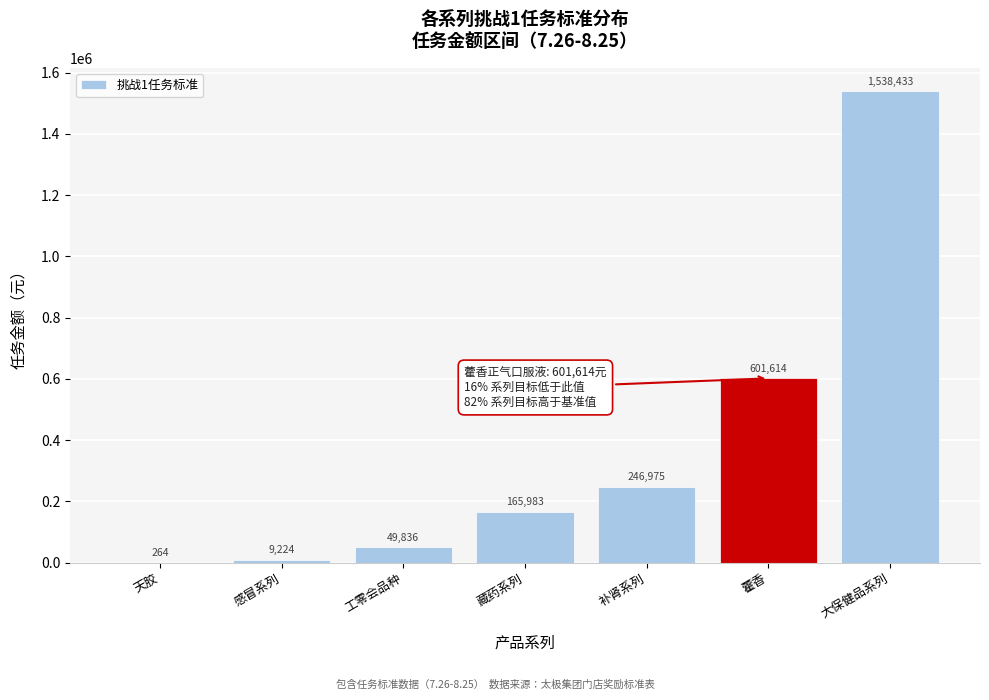

What is the greatest value displayed?

1538433.6